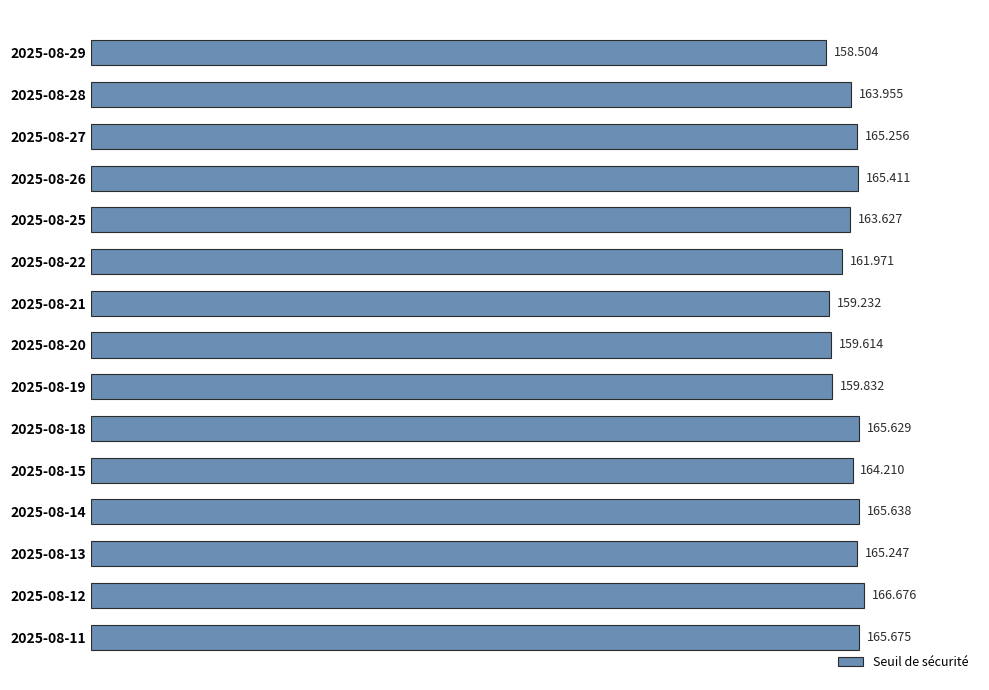

At which label is the value closest to 162?

2025-08-22